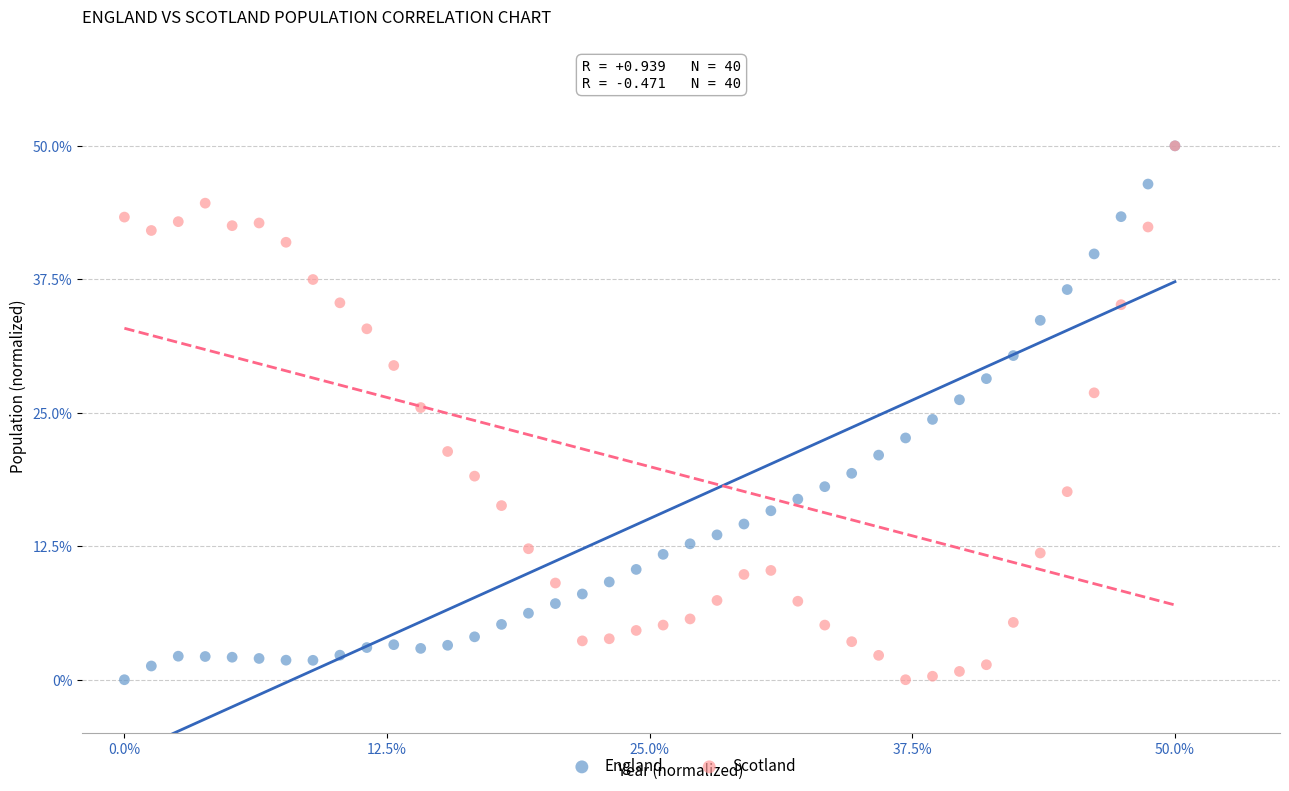

What are all the series names shown in the legend?

England, Scotland